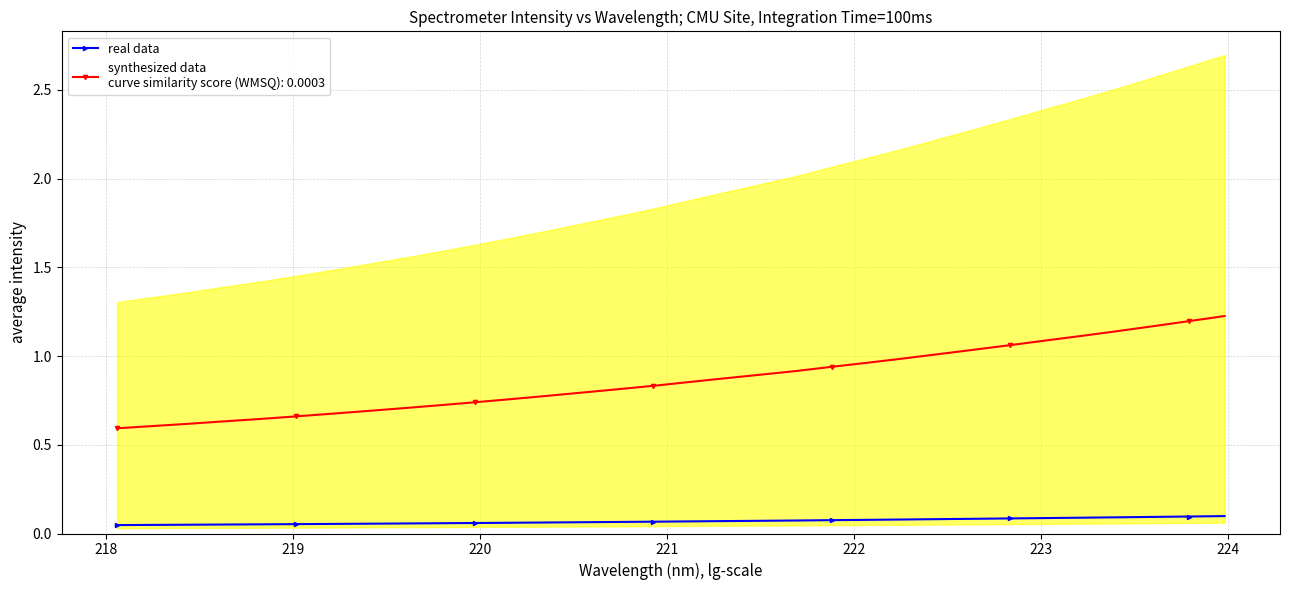

What is the maximum value for real data?

0.1